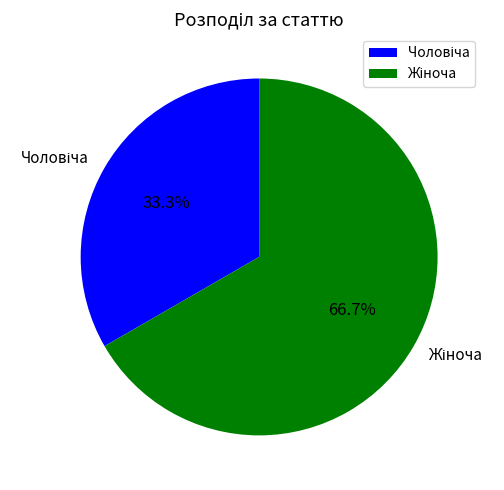

Is there a majority slice in this chart?

Yes